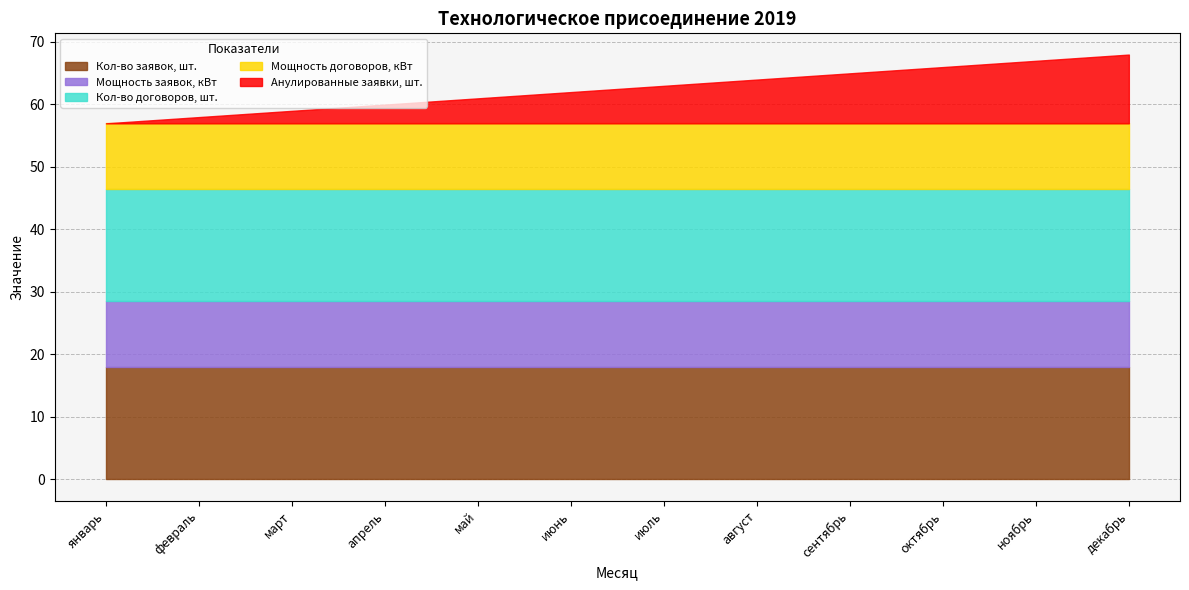

Which series changed the most between июль and ноябрь?

Анулированные заявки, шт.